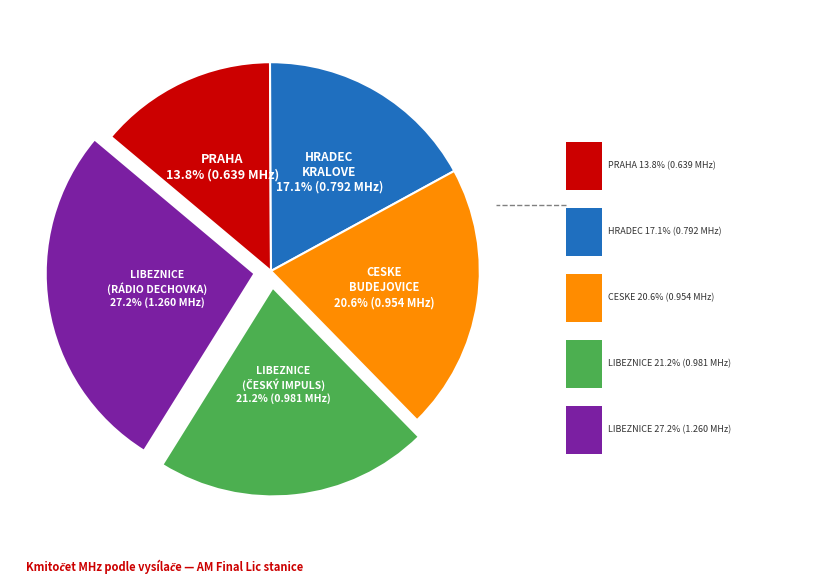

Which slice is the largest?

LIBEZNICE (RÁDIO DECHOVKA)